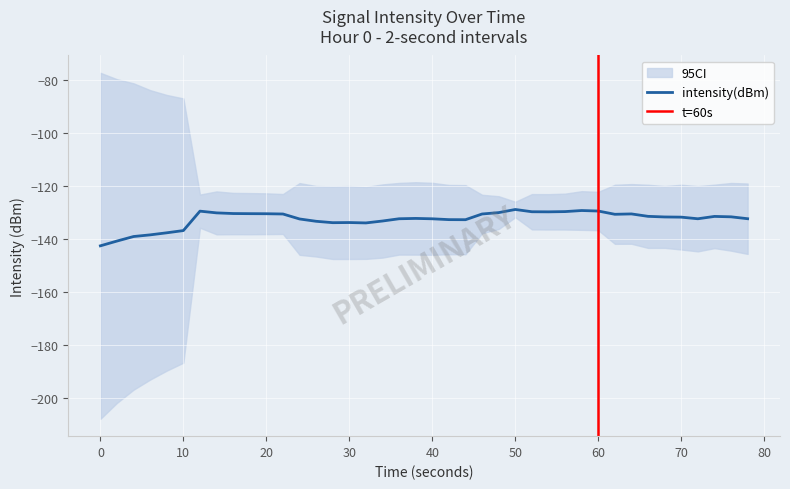

How many interior local peaks (higher than both neighbors) does the data have?

13